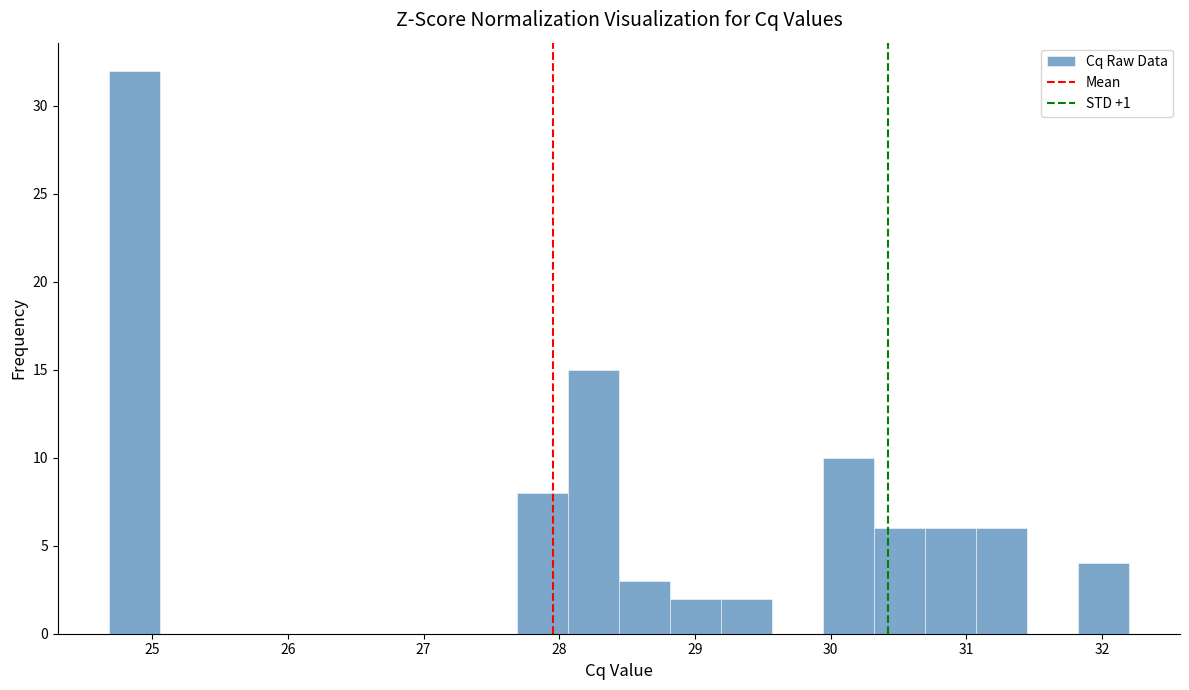

Read against the x-axis, roughly where is the centre of the tallest bar?

24.9